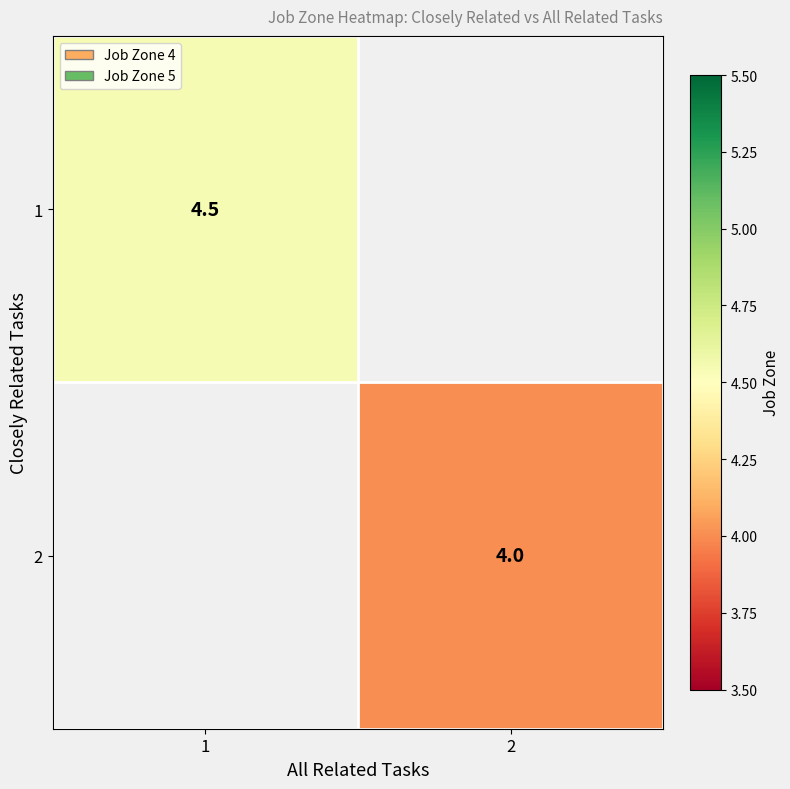

True or false: row_1 has a value of 4.0 at 2.

True